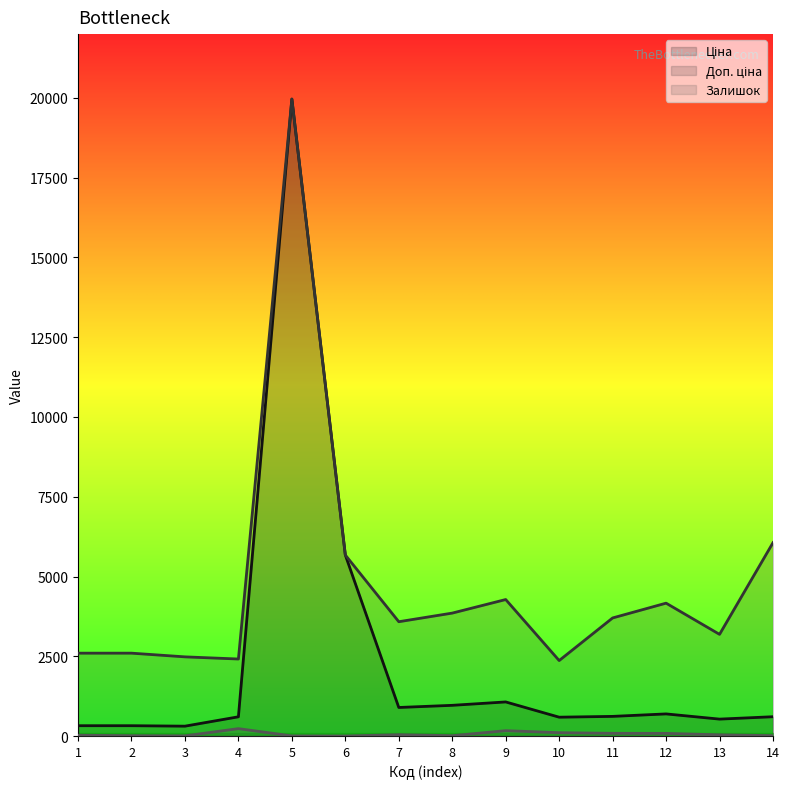

Is the value of Залишок at 13 greater than the value of Ціна at 13?

No